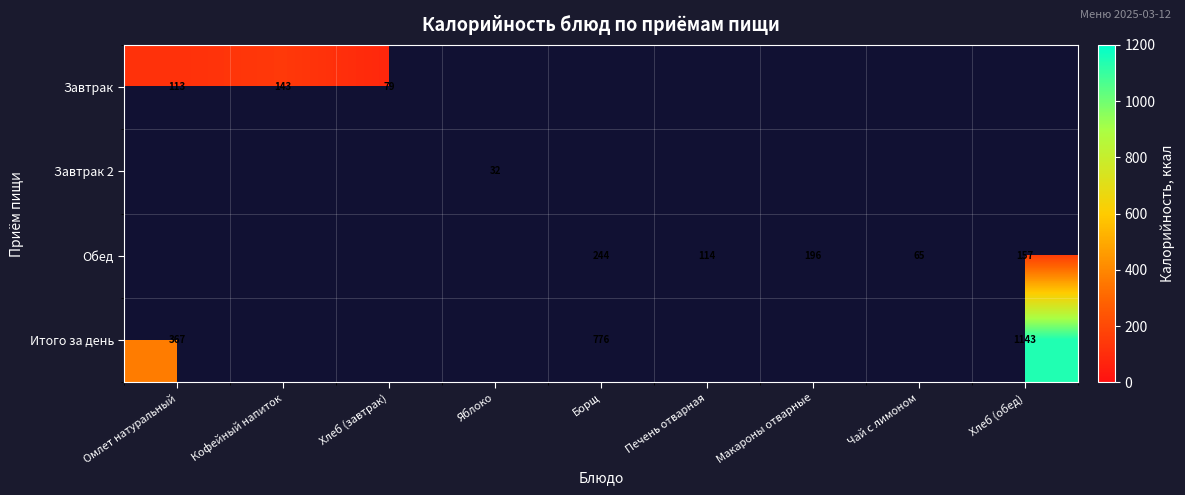

At how many categories does at least one series exceed 314?

3